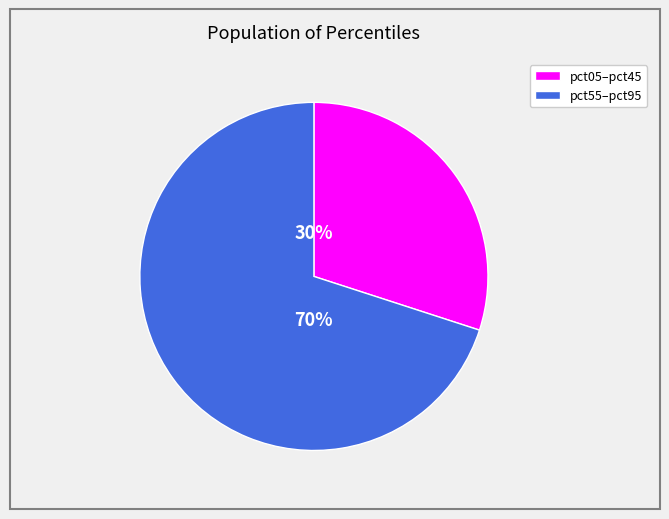

Is there any slice that represents more than half of the pie?

Yes